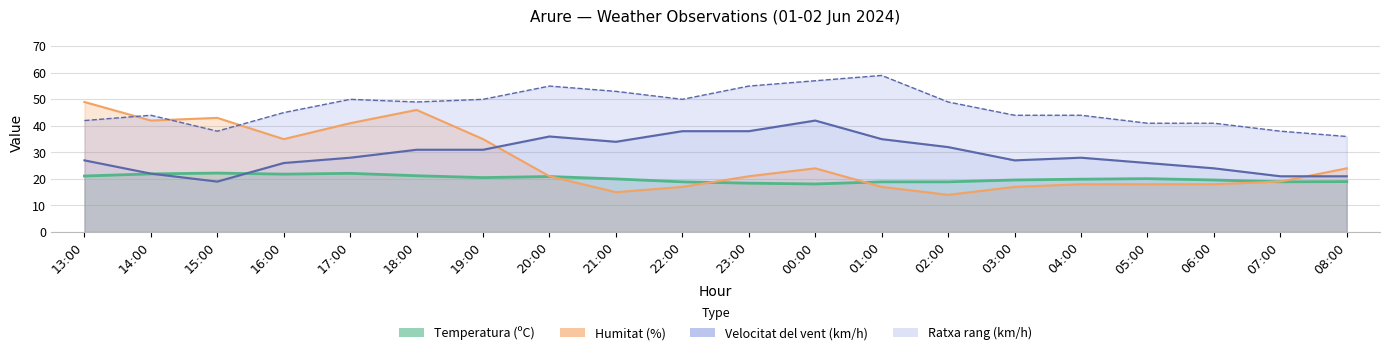

What position from the left is 17:00?

5